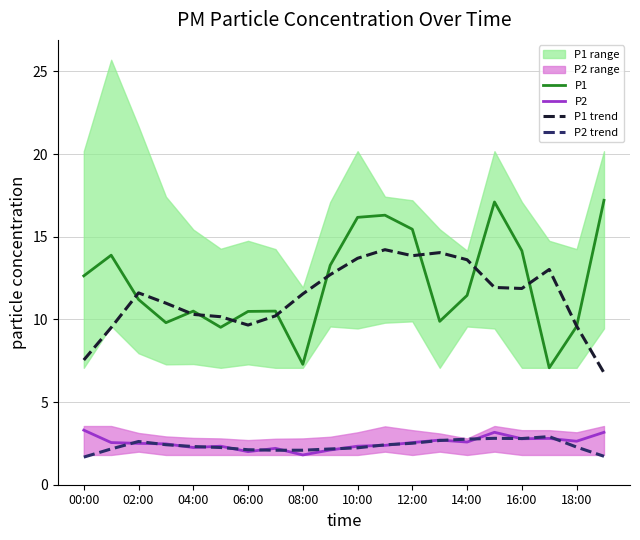

The P1 series shows 4.5 at 14:00. True or false?

False